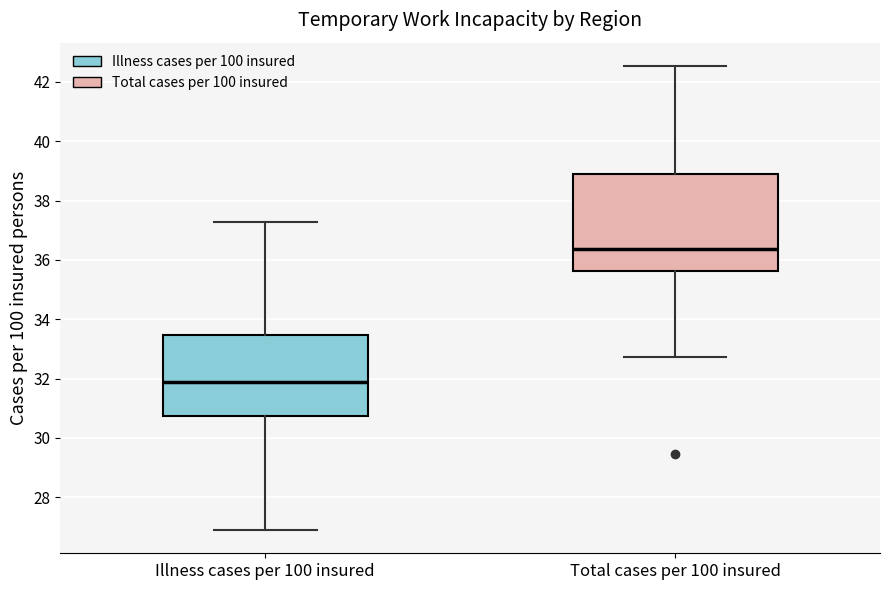

Which box's median line is the lowest?

Illness cases per 100 insured